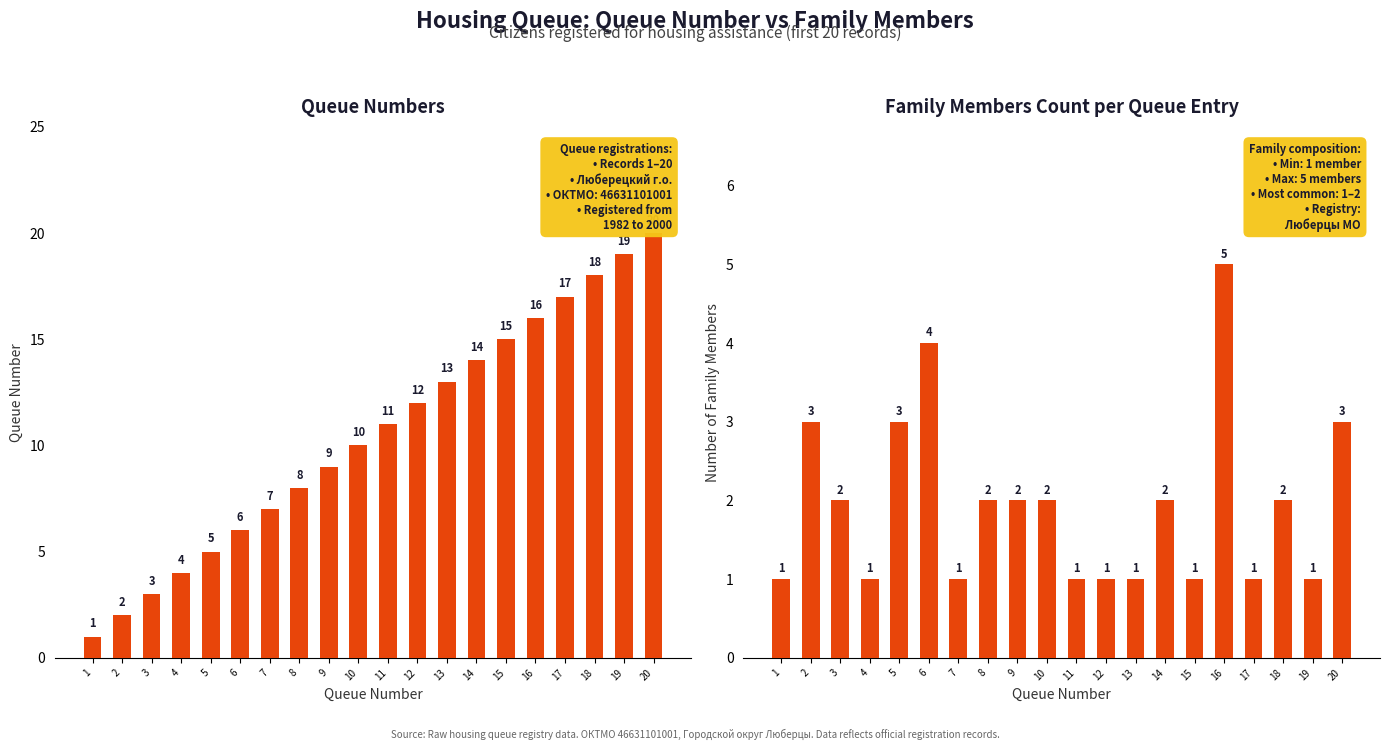

How many Family Members (col_2) values are between 1 and 3?

18